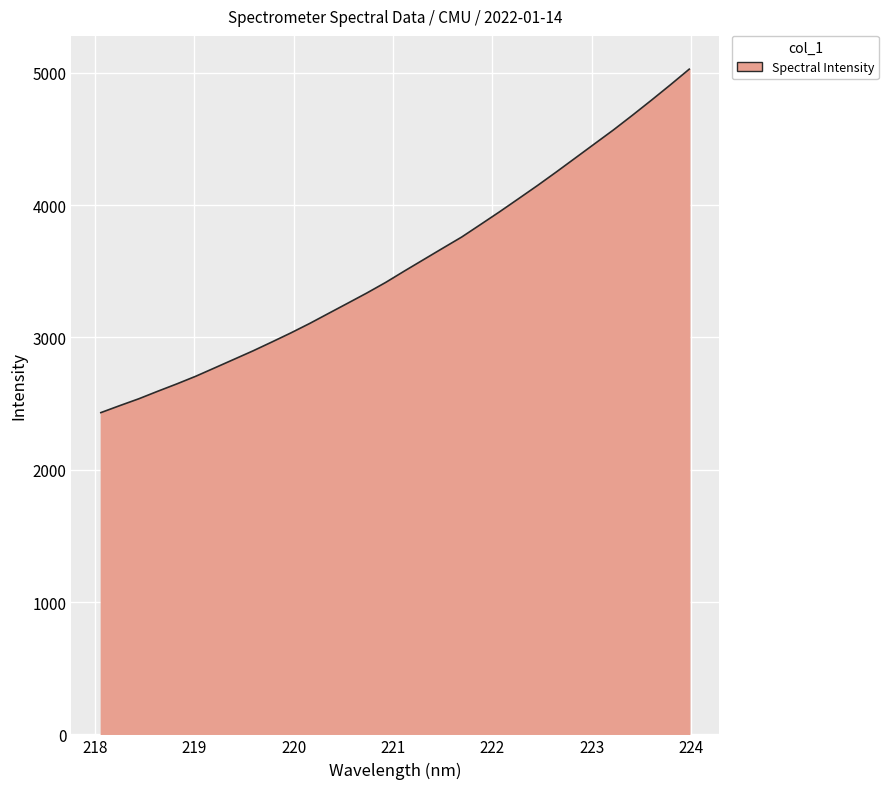

What is the difference between the maximum and minimum values?

2596.3